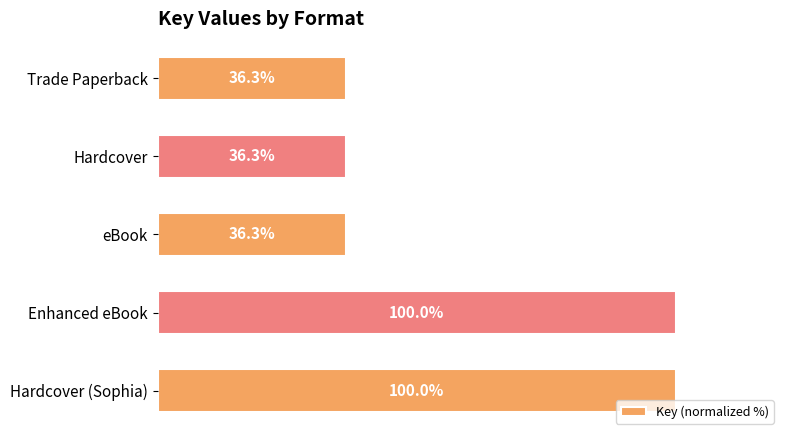

What is the label of the 3rd bar from the top?

eBook